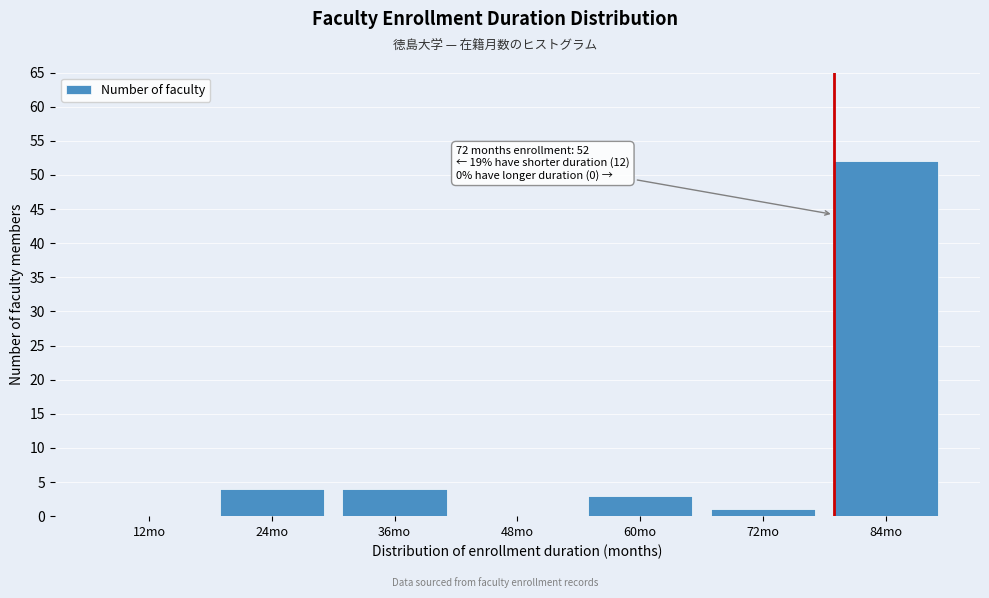

Reading left to right, list all the values displayed in this chart.

12mo=0	24mo=4	36mo=4	48mo=0	60mo=3	72mo=1	84mo=52